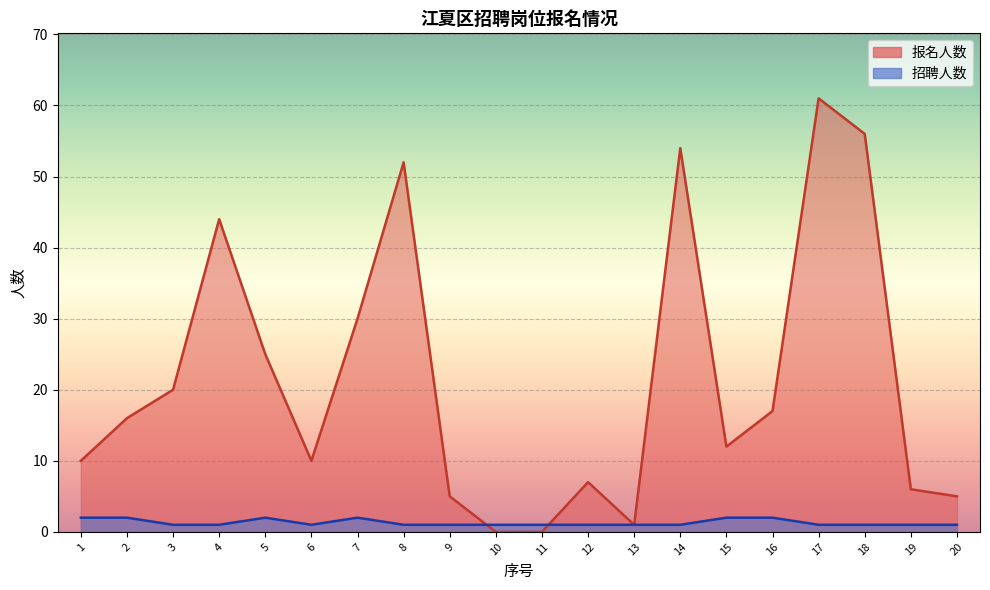

What is the average value of the 招聘人数 series?

1